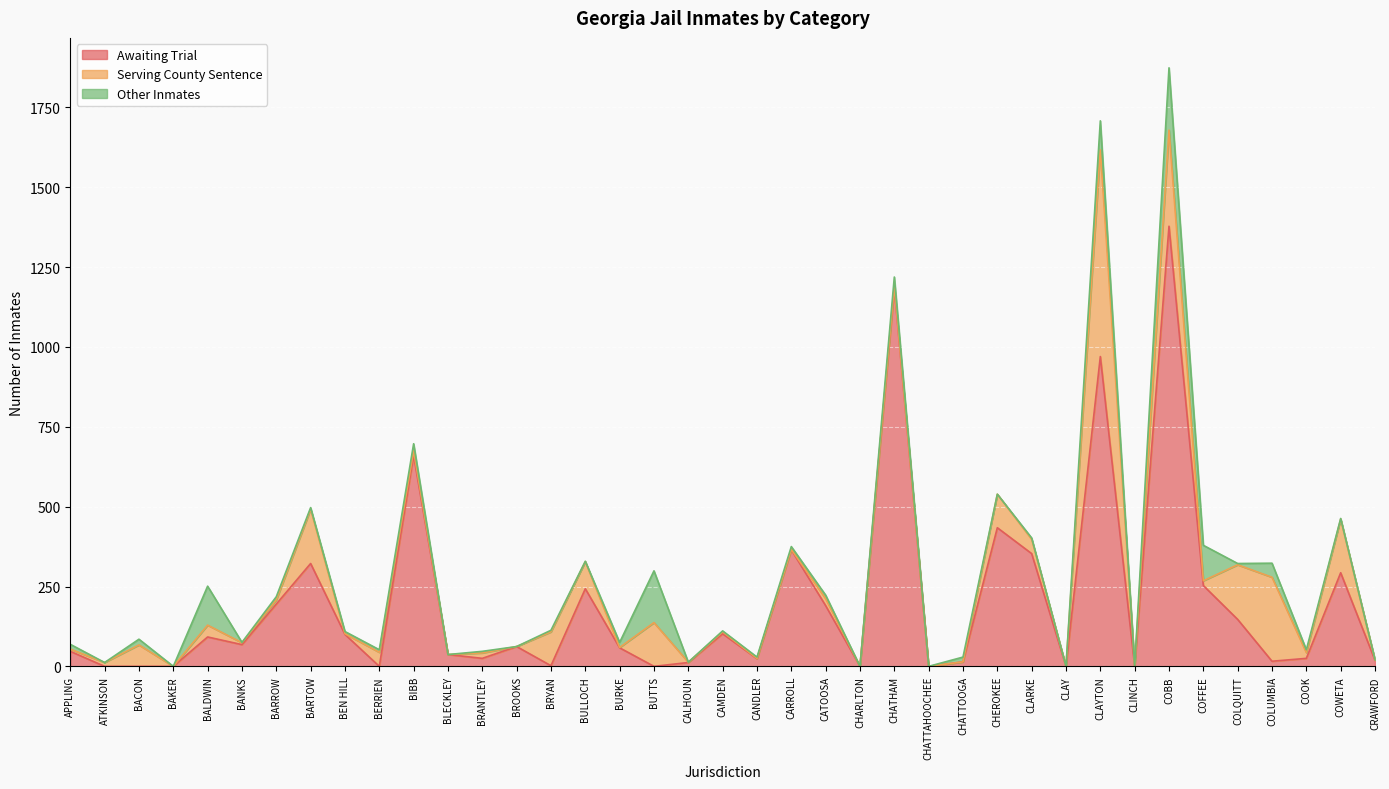

At how many categories does at least one series exceed 336?

7